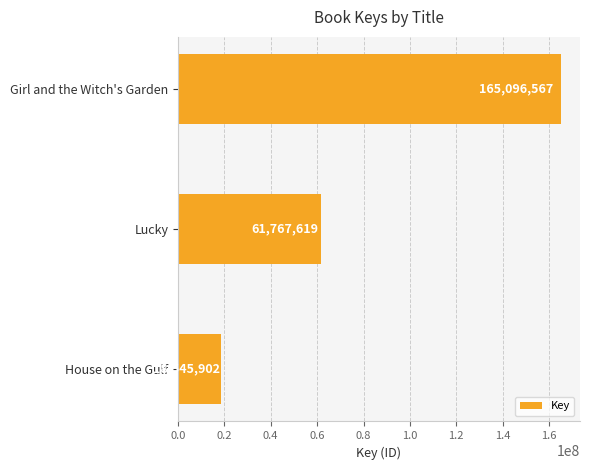

What is the average value?

81803363